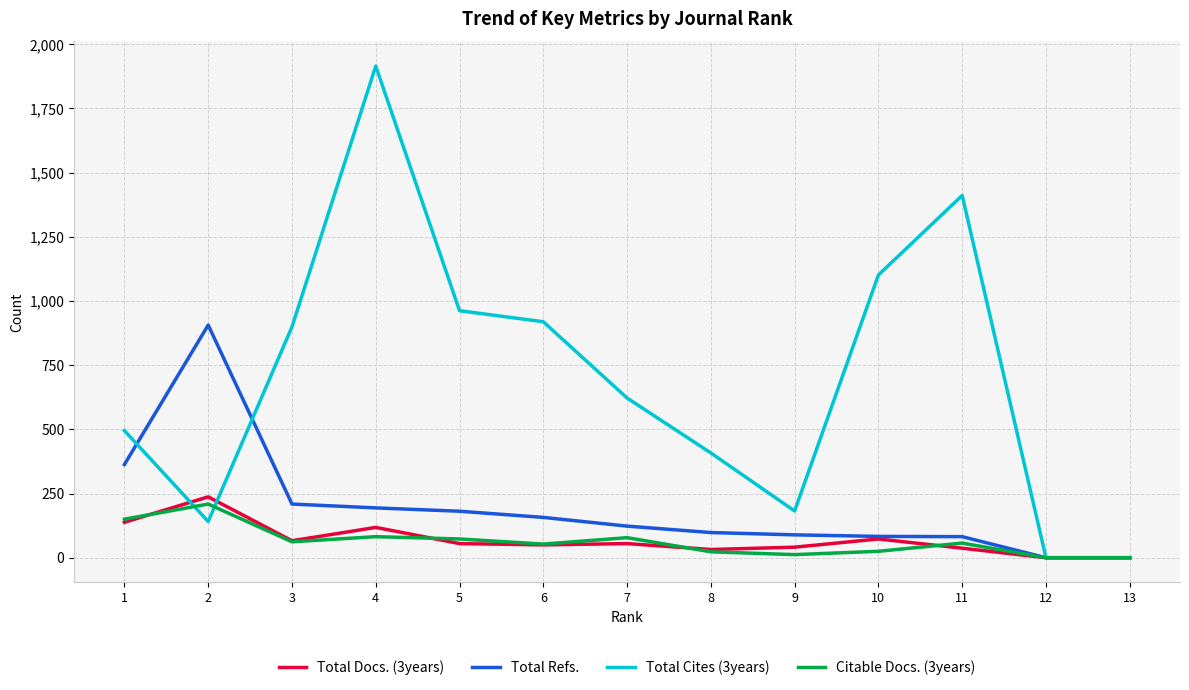

Where is the first local minimum for Total Cites (3years)?

2